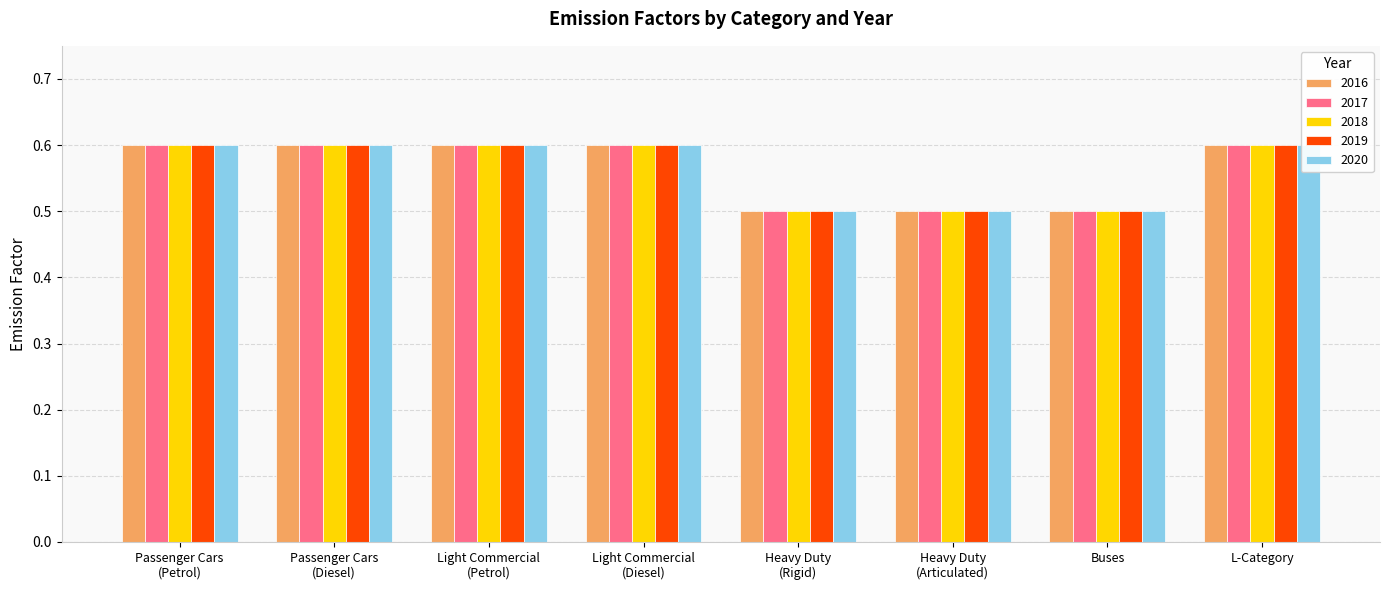

What is the label of the 6th bar from the left?

Heavy Duty
(Articulated)